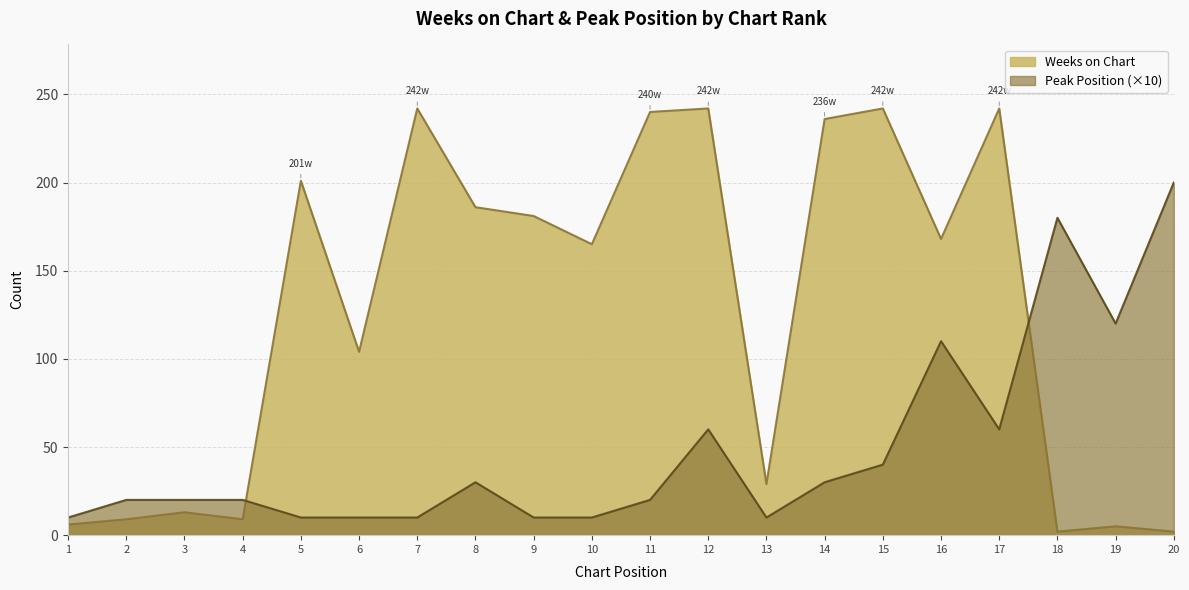

Count the number of data series in this chart.

2